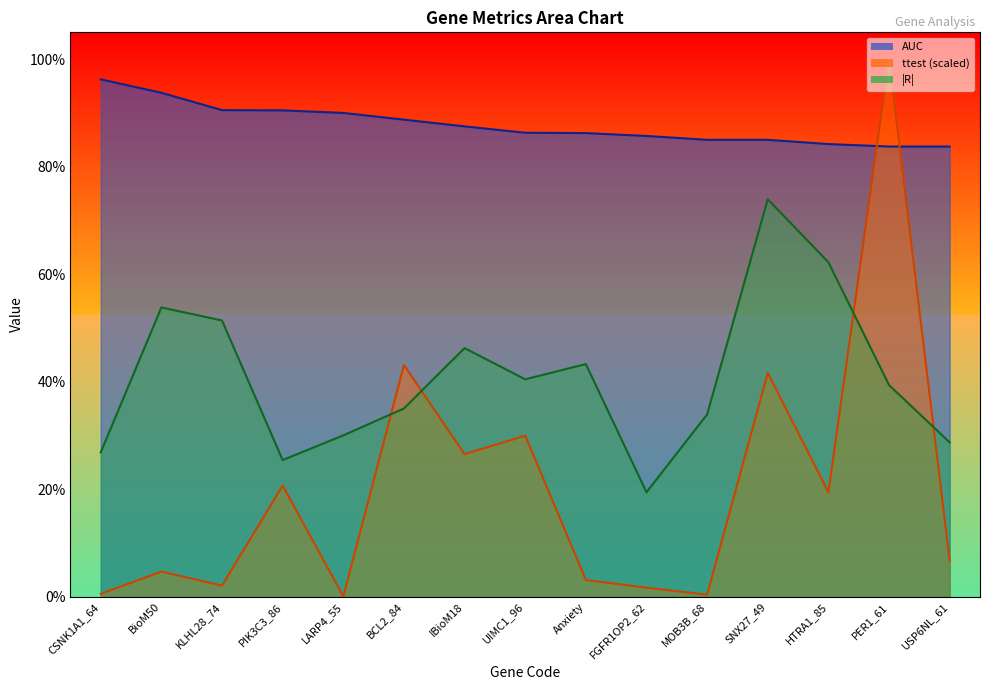

What is the value of the AUC point at the 2nd from the left?

0.9